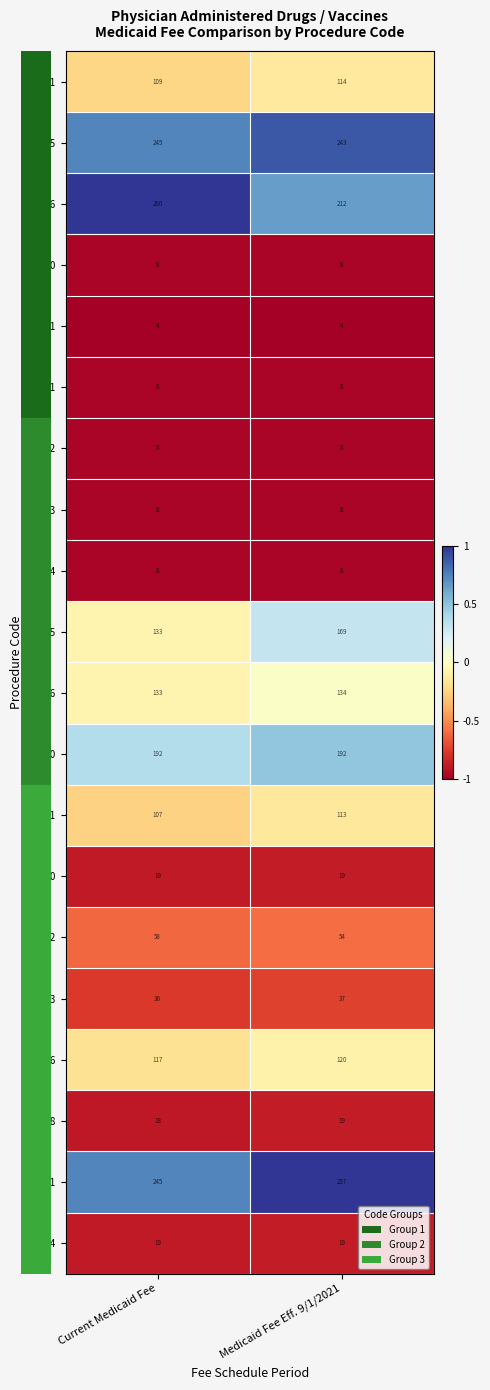

What is the total value across all series at Medicaid Fee Eff. 9/1/2021?

1746